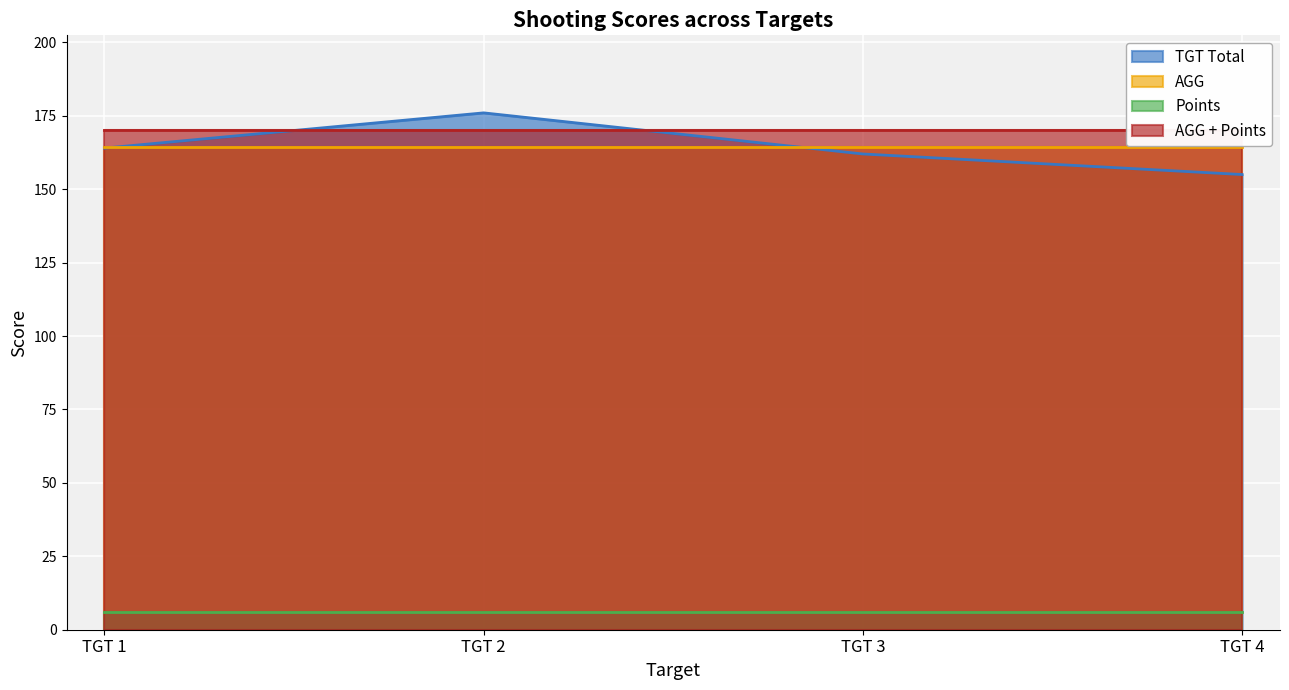

Which series has the widest spread of values?

TGT Total